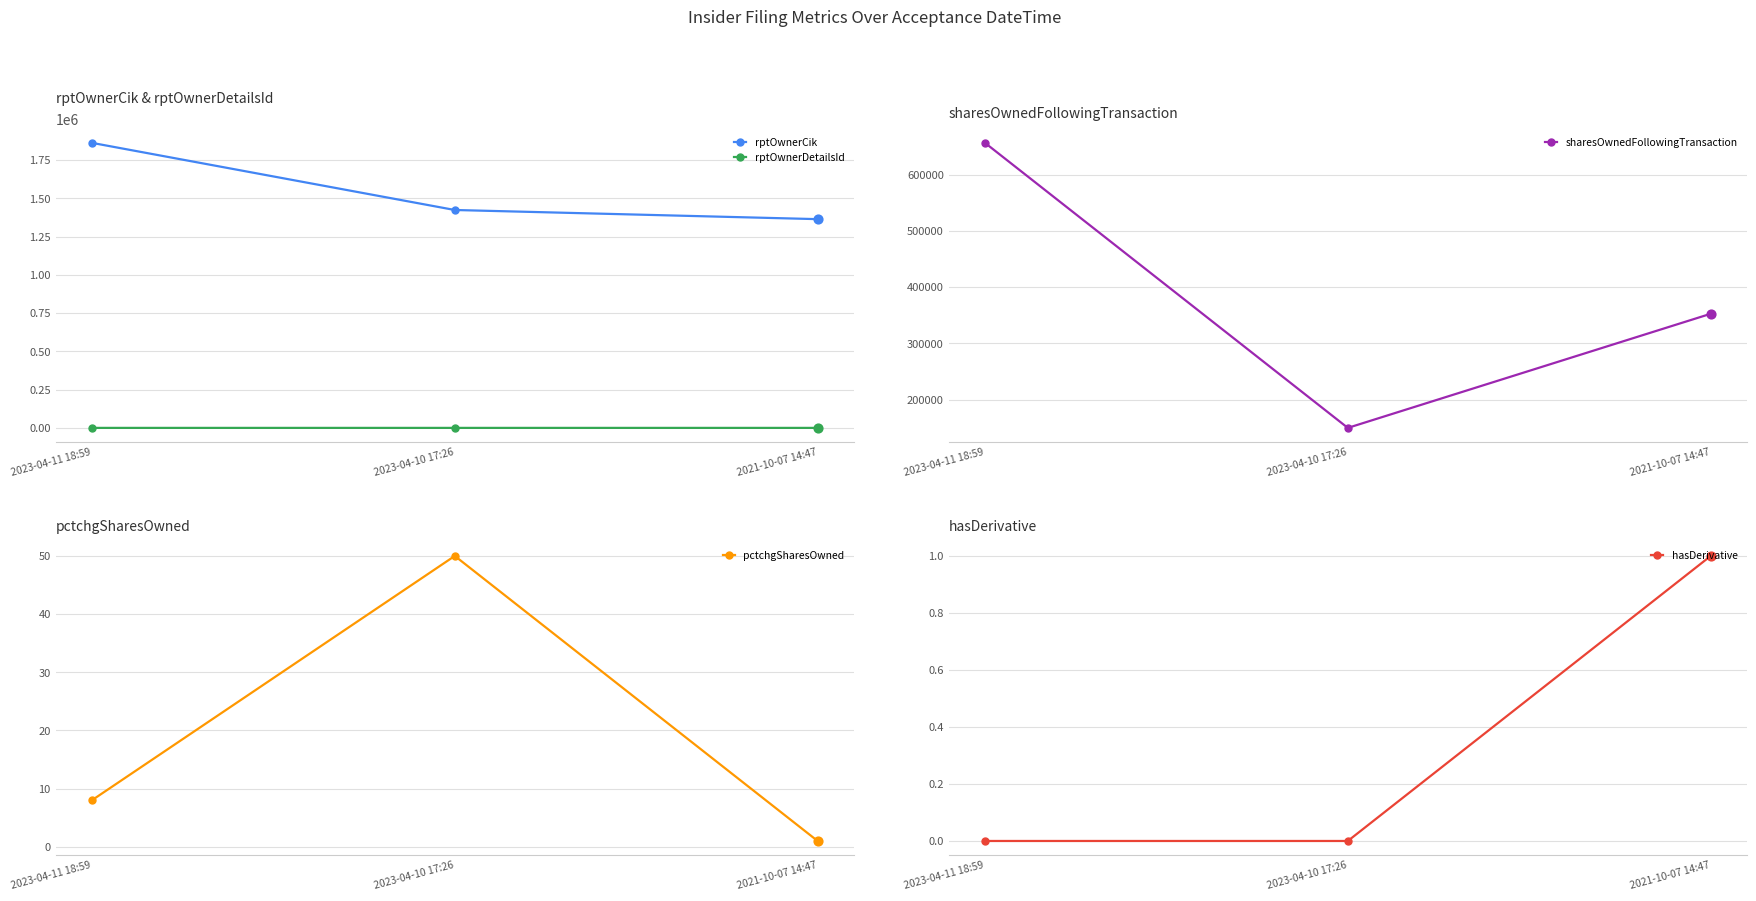

What are all the series names shown in the legend?

rptOwnerCik, rptOwnerDetailsId, sharesOwnedFollowingTransaction, pctchgSharesOwned, hasDerivative